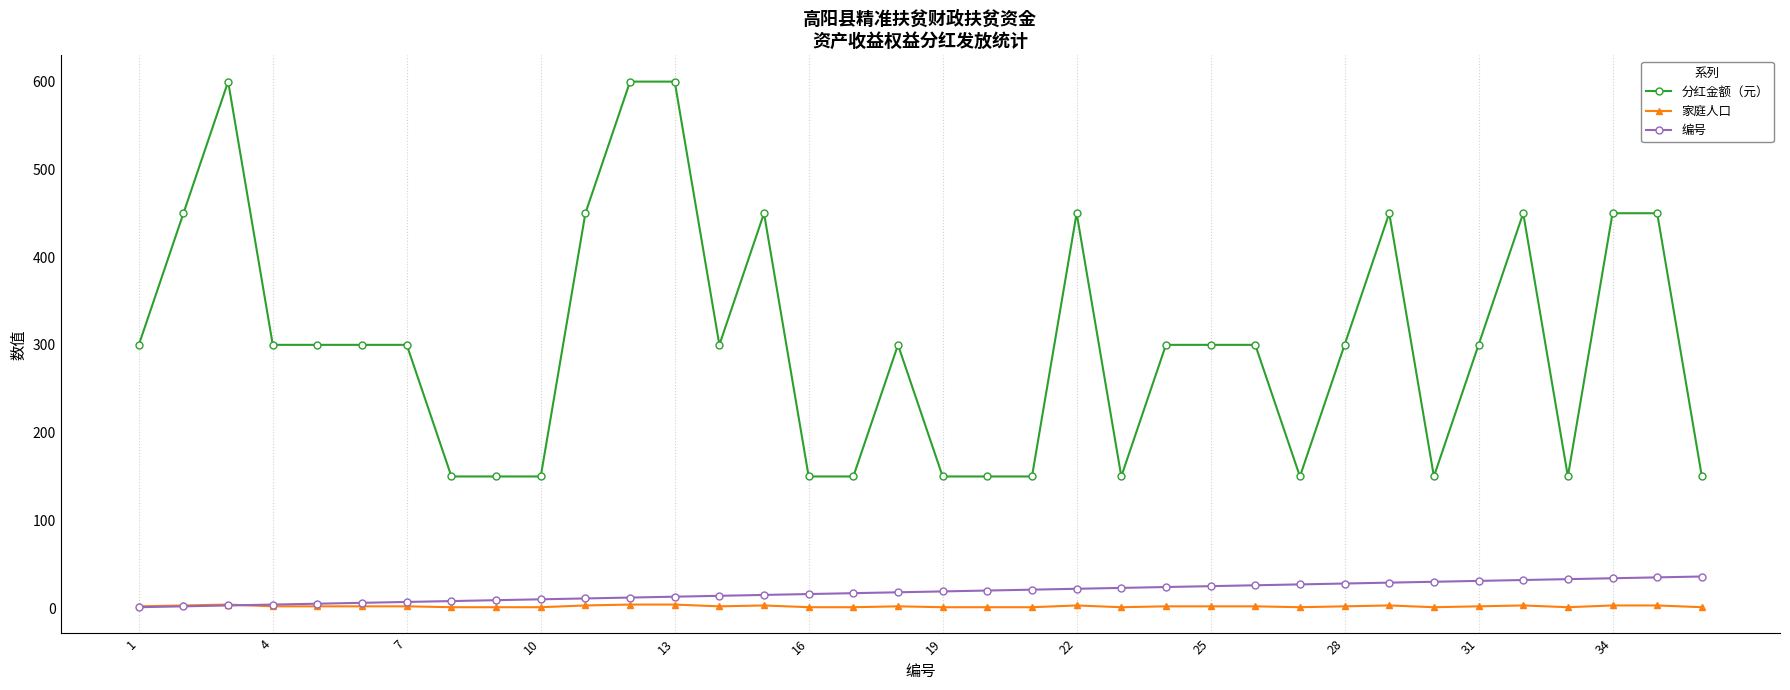

List the series in order of their peak value, lowest first.

家庭人口, 编号, 分红金额（元）